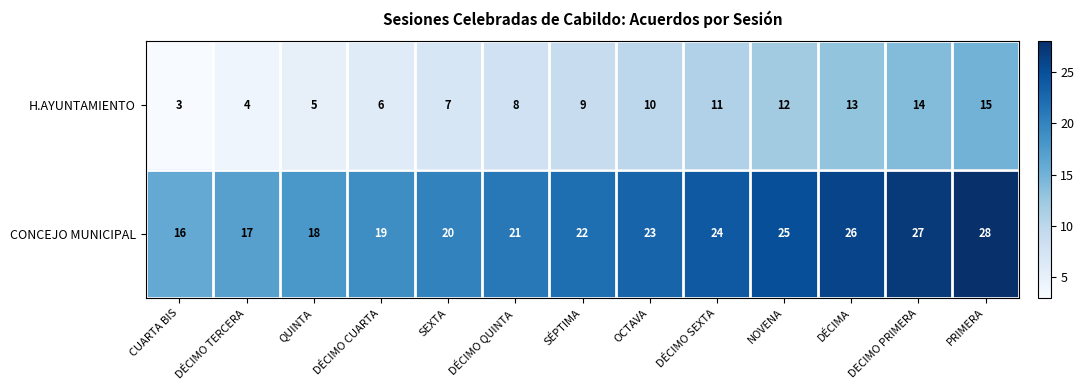

At which label is H.AYUNTAMIENTO closest to 9?

SÉPTIMA